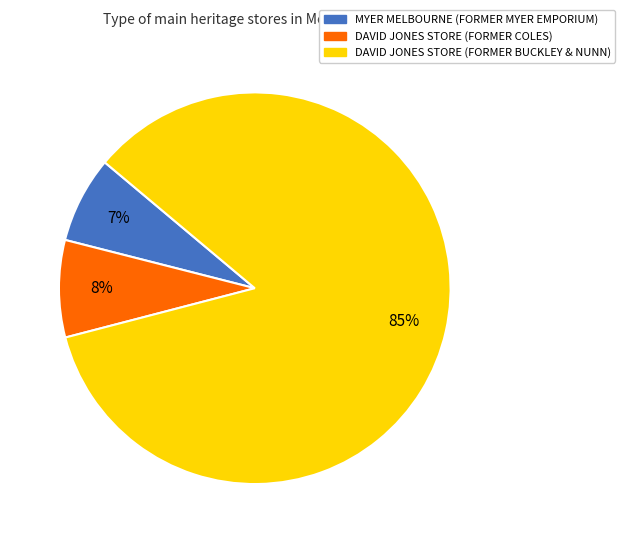

Which category has the smallest portion of the pie?

MYER MELBOURNE (FORMER MYER EMPORIUM)